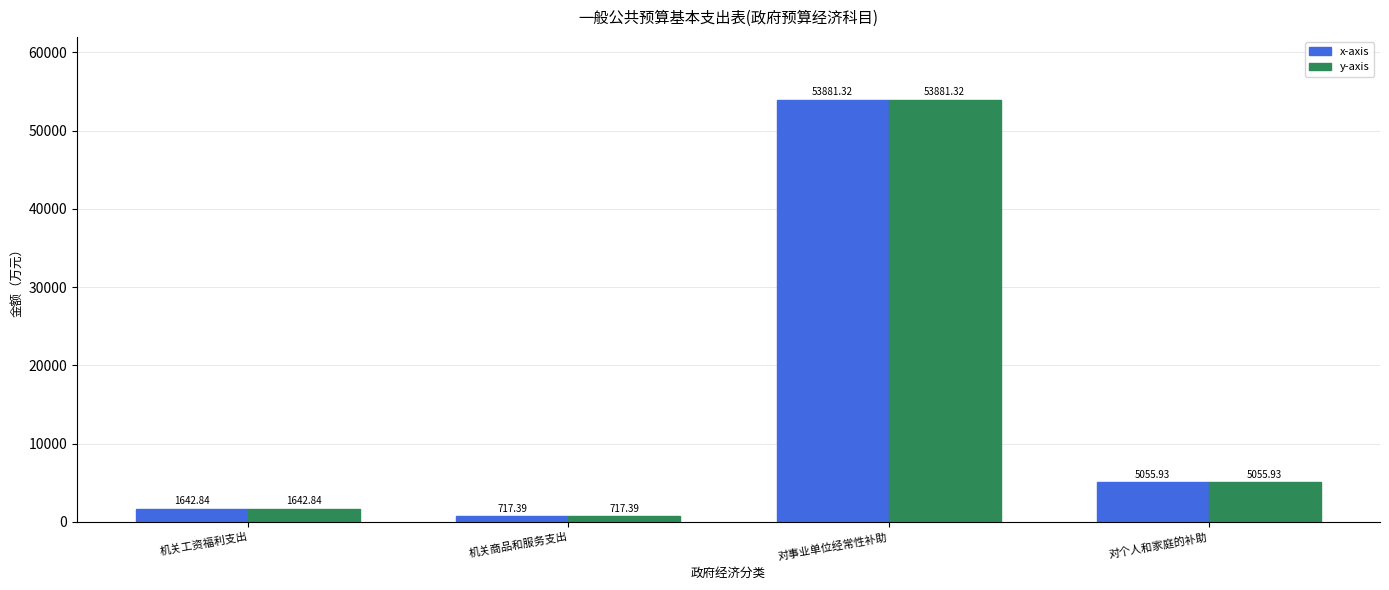

Is it true that y-axis equals 1727.0 at 对个人和家庭的补助?

False